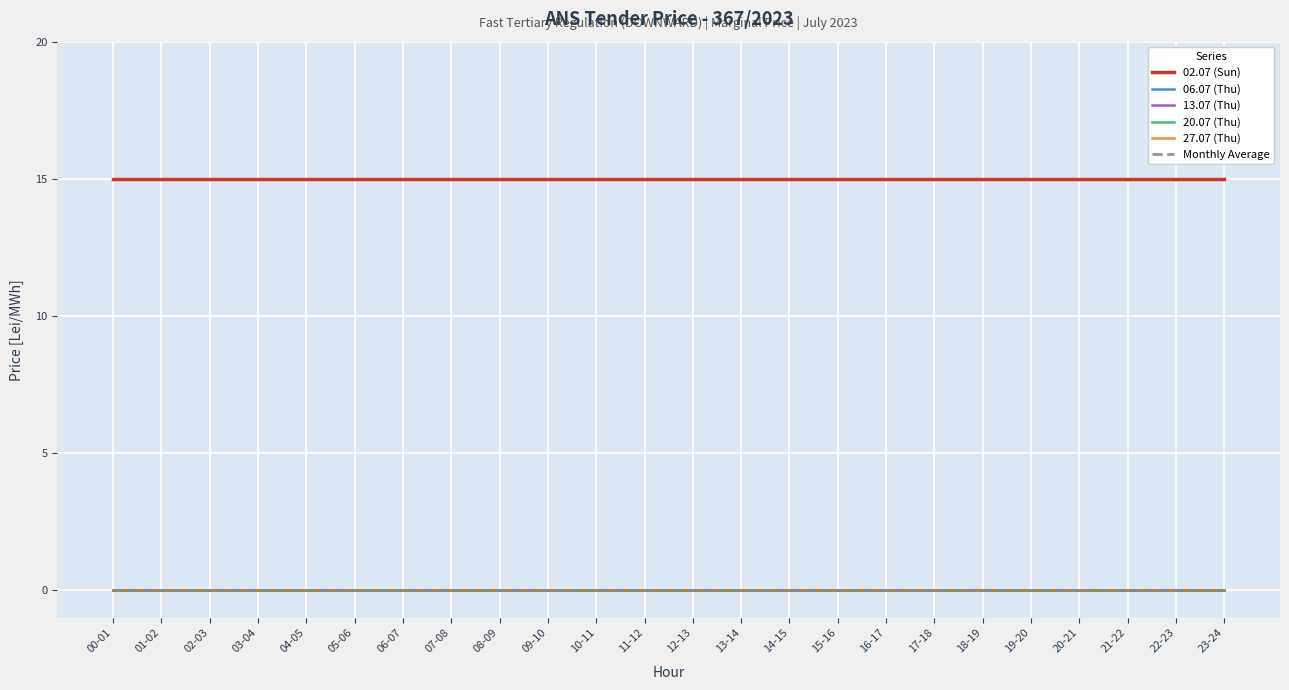

Reading left to right, extract all data points from this chart.

02.07 (Sun): 00-01=15	01-02=15	02-03=15	03-04=15	04-05=15	05-06=15	06-07=15	07-08=15	08-09=15	09-10=15	10-11=15	11-12=15	12-13=15	13-14=15	14-15=15	15-16=15	16-17=15	17-18=15	18-19=15	19-20=15	20-21=15	21-22=15	22-23=15	23-24=15
06.07 (Thu): 00-01=0	01-02=0	02-03=0	03-04=0	04-05=0	05-06=0	06-07=0	07-08=0	08-09=0	09-10=0	10-11=0	11-12=0	12-13=0	13-14=0	14-15=0	15-16=0	16-17=0	17-18=0	18-19=0	19-20=0	20-21=0	21-22=0	22-23=0	23-24=0
13.07 (Thu): 00-01=0	01-02=0	02-03=0	03-04=0	04-05=0	05-06=0	06-07=0	07-08=0	08-09=0	09-10=0	10-11=0	11-12=0	12-13=0	13-14=0	14-15=0	15-16=0	16-17=0	17-18=0	18-19=0	19-20=0	20-21=0	21-22=0	22-23=0	23-24=0
20.07 (Thu): 00-01=0	01-02=0	02-03=0	03-04=0	04-05=0	05-06=0	06-07=0	07-08=0	08-09=0	09-10=0	10-11=0	11-12=0	12-13=0	13-14=0	14-15=0	15-16=0	16-17=0	17-18=0	18-19=0	19-20=0	20-21=0	21-22=0	22-23=0	23-24=0
27.07 (Thu): 00-01=0	01-02=0	02-03=0	03-04=0	04-05=0	05-06=0	06-07=0	07-08=0	08-09=0	09-10=0	10-11=0	11-12=0	12-13=0	13-14=0	14-15=0	15-16=0	16-17=0	17-18=0	18-19=0	19-20=0	20-21=0	21-22=0	22-23=0	23-24=0
Monthly Average: 00-01=0	01-02=0	02-03=0	03-04=0	04-05=0	05-06=0	06-07=0	07-08=0	08-09=0	09-10=0	10-11=0	11-12=0	12-13=0	13-14=0	14-15=0	15-16=0	16-17=0	17-18=0	18-19=0	19-20=0	20-21=0	21-22=0	22-23=0	23-24=0